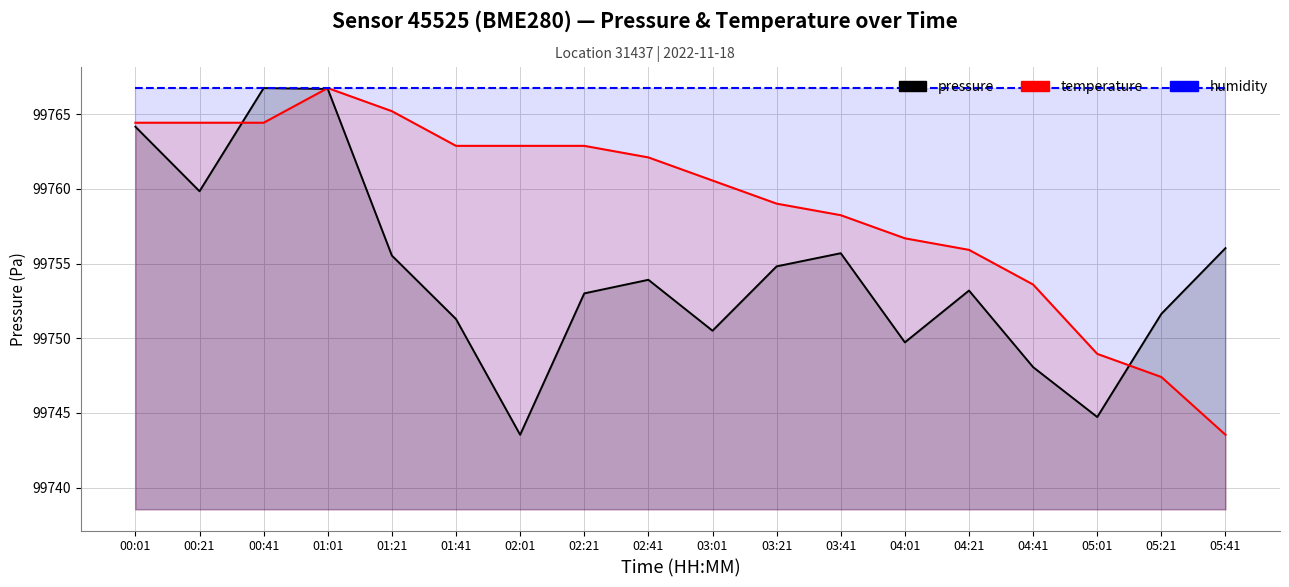

Which has a higher value, 04:41 or 00:21?

00:21